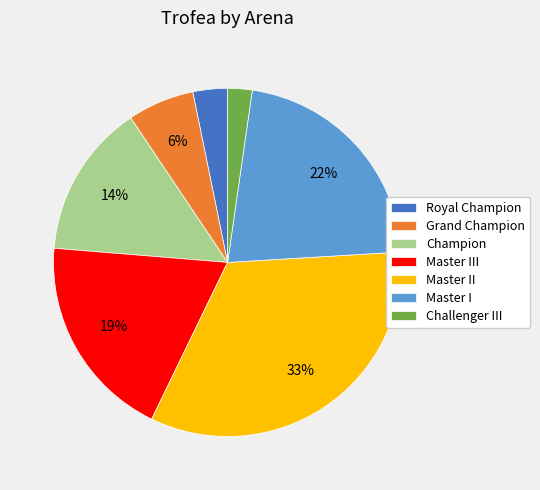

To the nearest percent, what portion does Champion represent?

14%